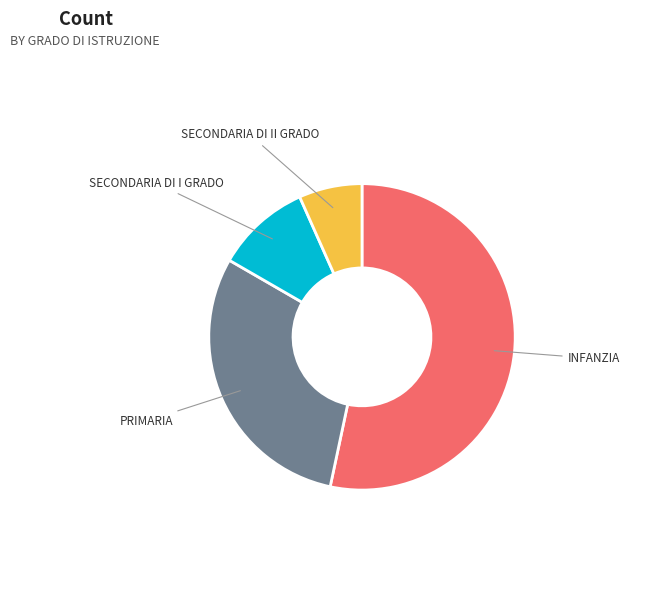

Rank the categories by value from highest to lowest.

INFANZIA, PRIMARIA, SECONDARIA DI I GRADO, SECONDARIA DI II GRADO